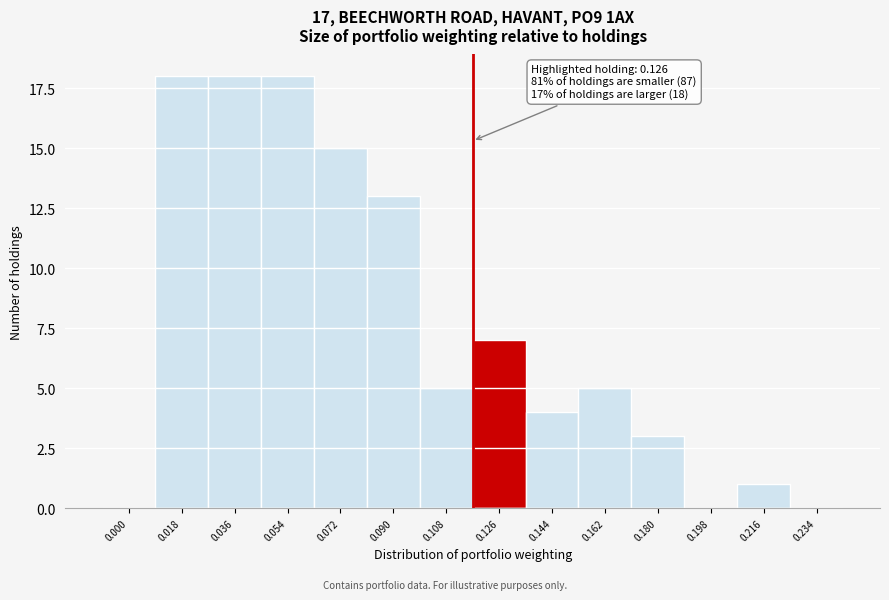

Reading left to right, list all the values displayed in this chart.

0.000=0	0.018=18	0.036=18	0.054=18	0.072=15	0.090=13	0.108=5	0.126=7	0.144=4	0.162=5	0.180=3	0.198=0	0.216=1	0.234=0